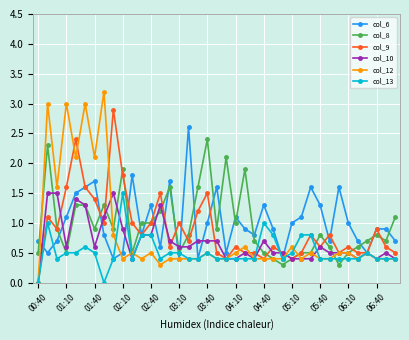

Which series has the widest spread of values?

col_12